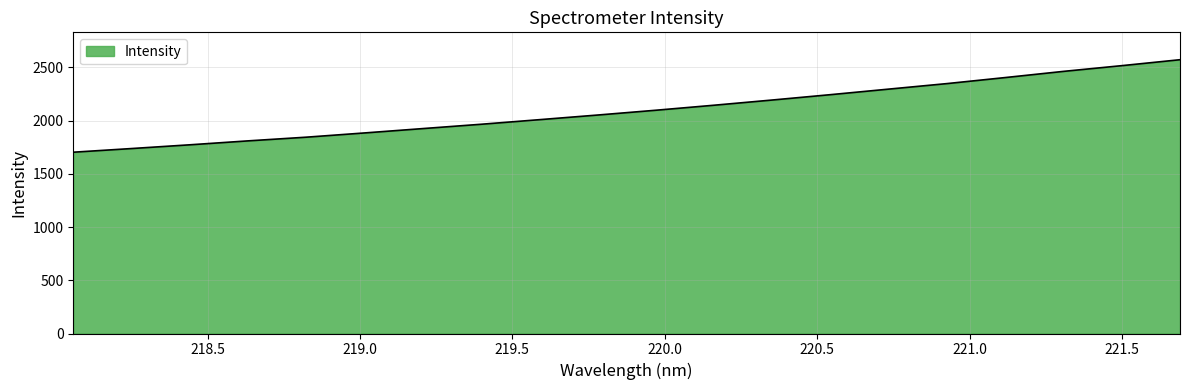

What is the difference between the maximum and second lowest values?

834.2